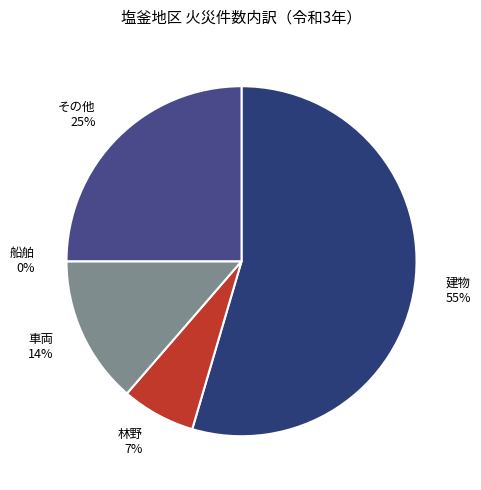

True or false: 船舶 accounts for 0% of the total.

True